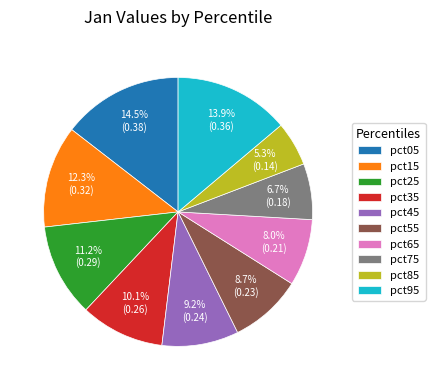

The pct75 slice represents 16% of the pie. True or false?

False